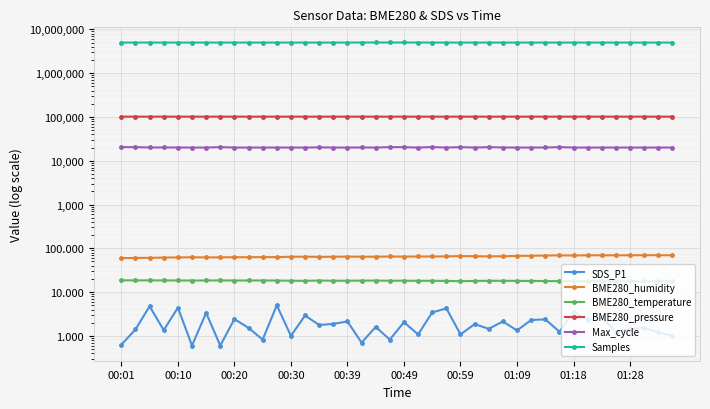

Is it true that Samples equals 5013804.0 at 00:59?

True